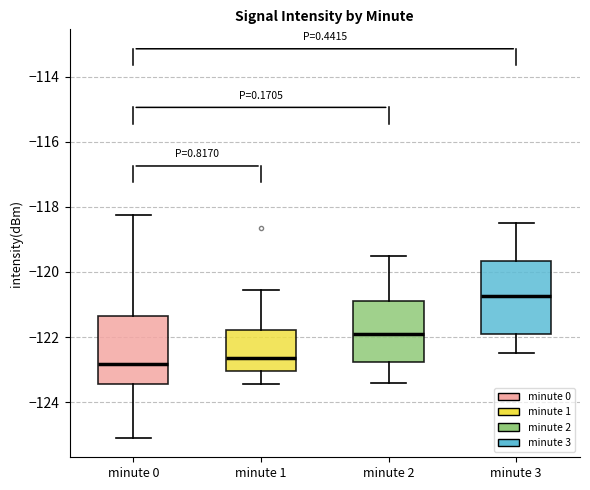

Reading left to right, transcribe this box plot: for each box, give where its median line is, the range the box spans, and where its two whiskers end, as read against the y-axis. The values are not printed on the chart, so give them approximately, as read against the axis.

minute 0: median -122.8, box -123.4 to -121.4, whiskers -125.0 to -118.2
minute 1: median -122.6, box -123.0 to -121.8, whiskers -123.4 to -120.6
minute 2: median -121.8, box -122.8 to -120.8, whiskers -123.4 to -119.4
minute 3: median -120.8, box -121.8 to -119.6, whiskers -122.4 to -118.4